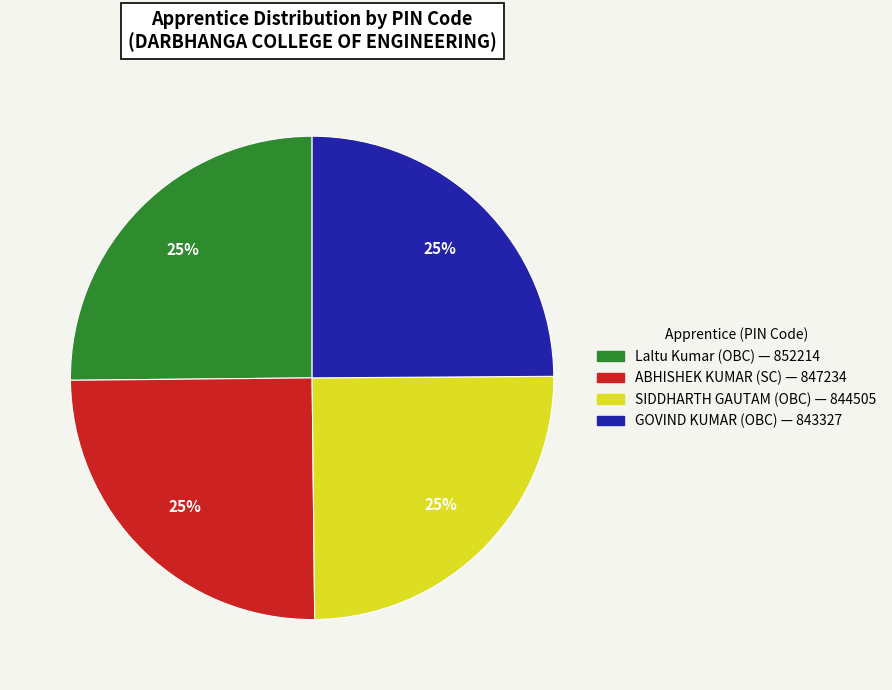

What is the ratio of the value at ABHISHEK KUMAR (SC) to the value at GOVIND KUMAR (OBC)?

1.0